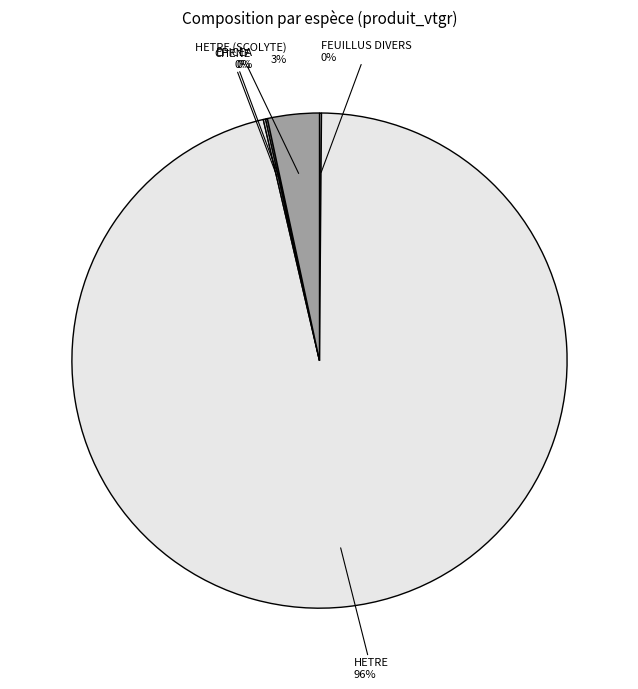

Between HETRE and HETRE (SCOLYTE), which is larger?

HETRE